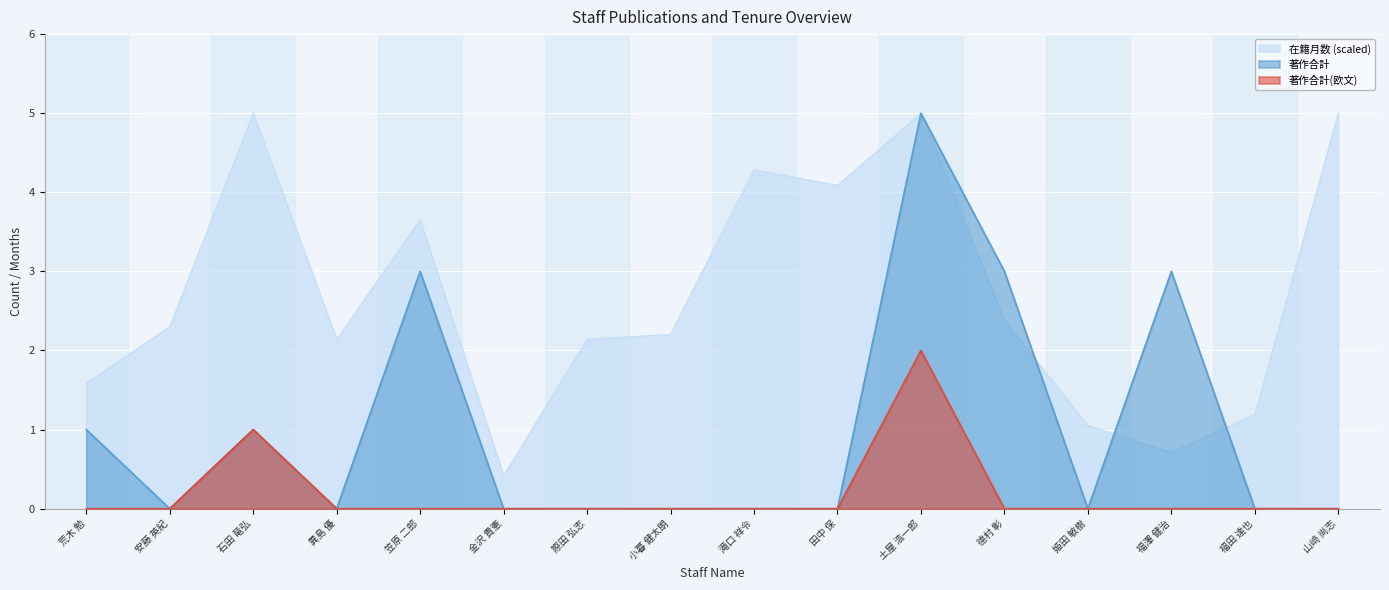

True or false: 在籍月数 and 著作合計 cross at least once.

True